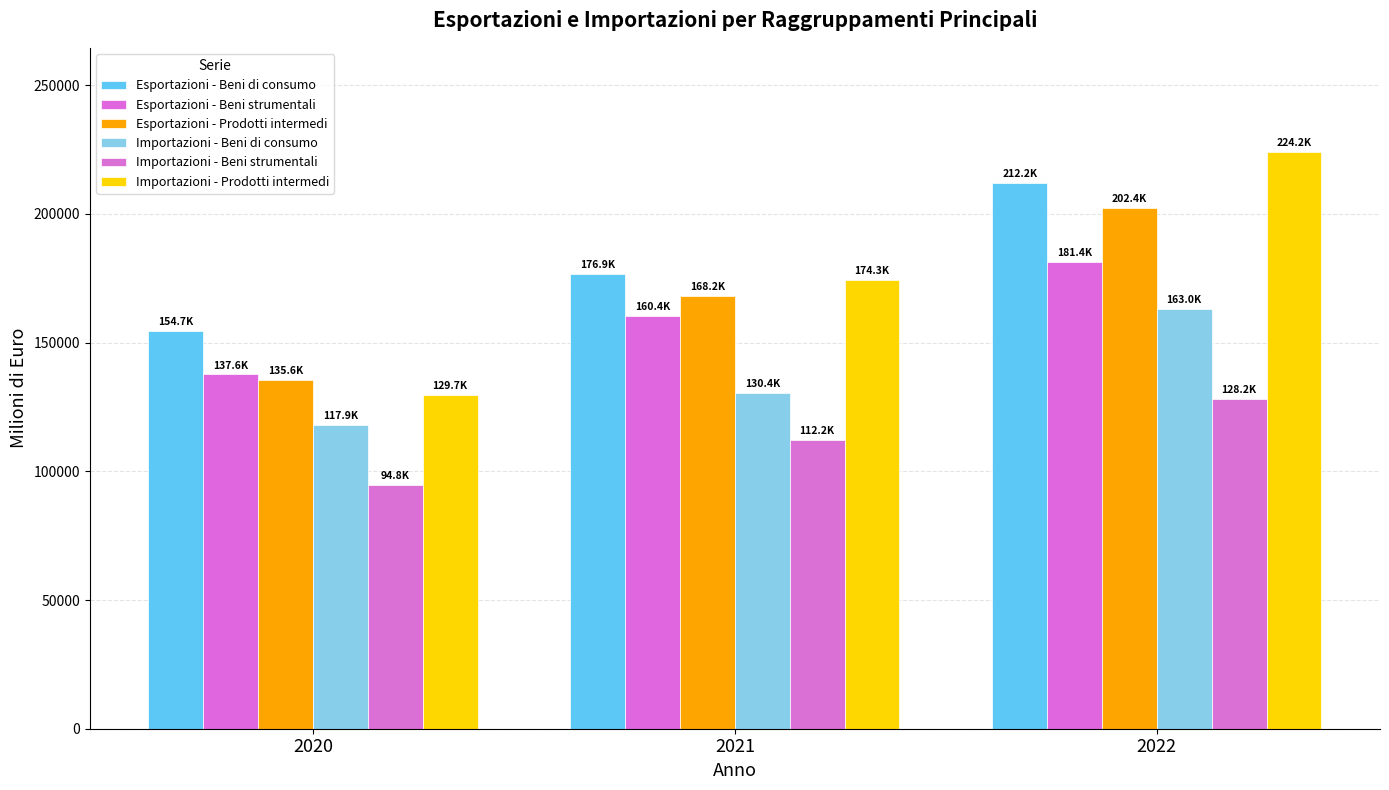

What is the total value across all series at 2022?

1111238.6